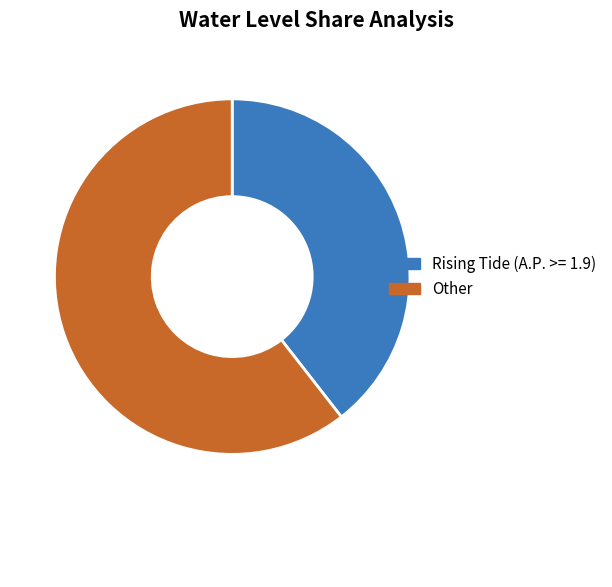

Is it true that Other is 46% of the pie?

False